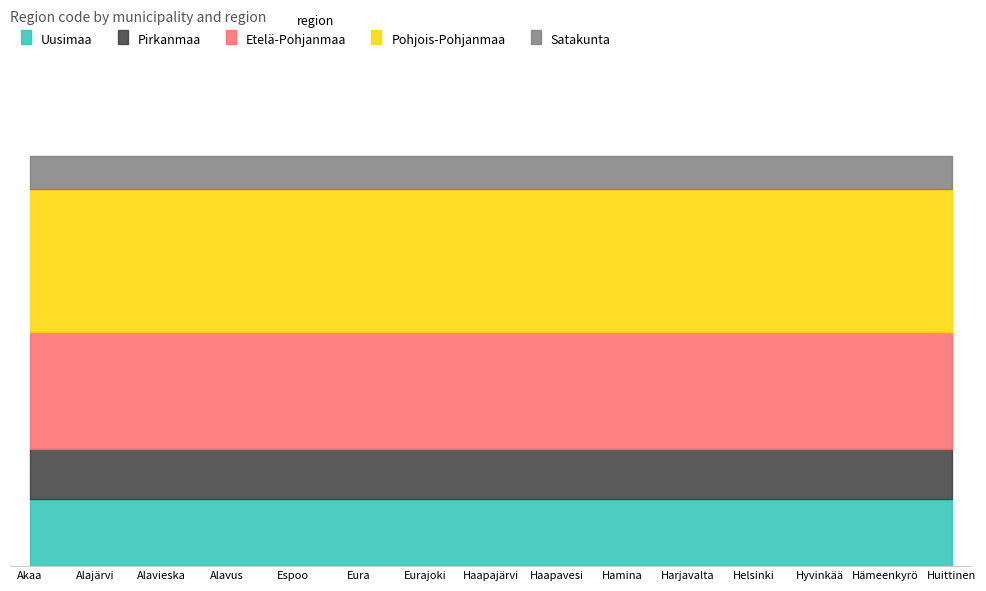

True or false: Pohjois-Pohjanmaa and Etelä-Pohjanmaa intersect in this chart.

False